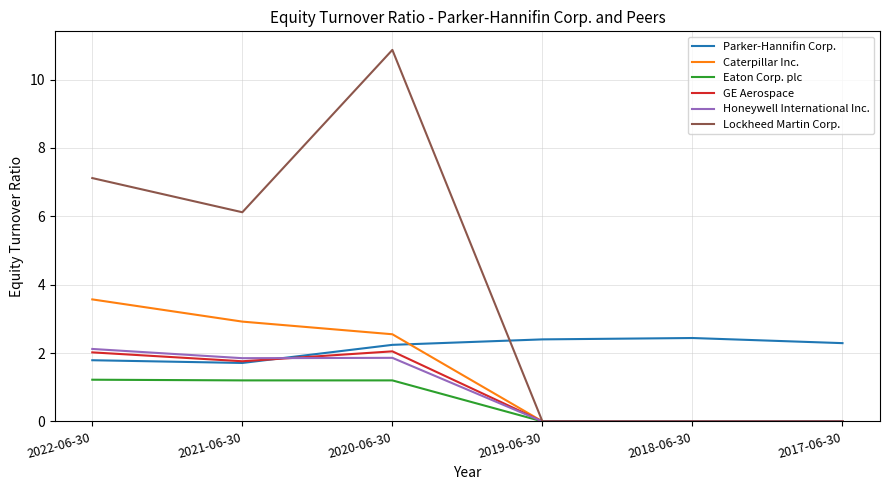

What position from the left is 2022-06-30?

1